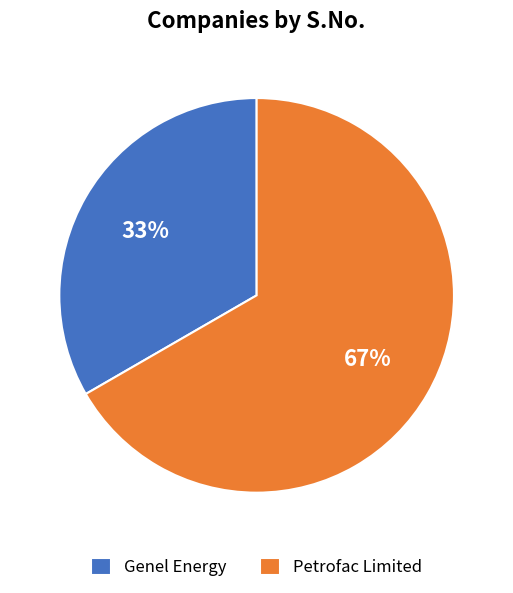

Does Petrofac Limited account for over 50% of the chart?

Yes